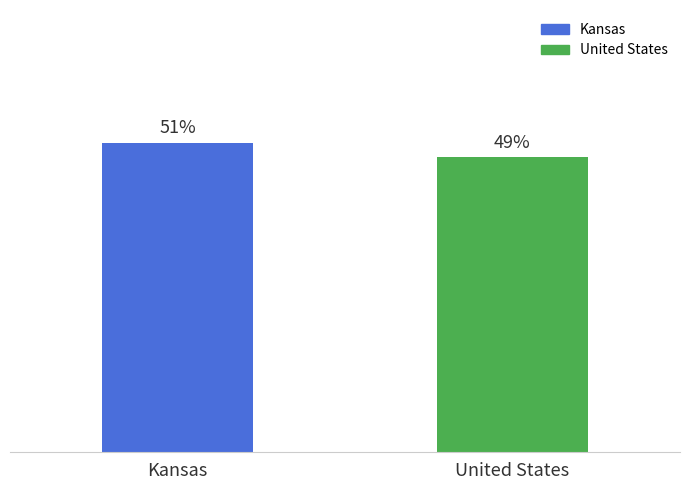

True or false: the data shows 1.3 at United States.

False